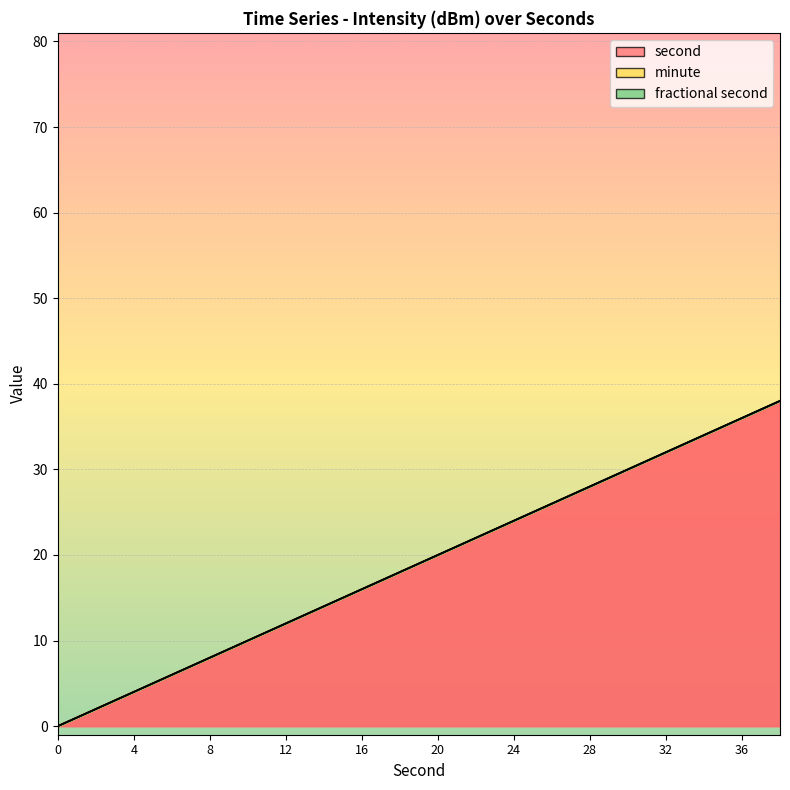

Rank the categories by minute value from lowest to highest.

0, 2, 4, 6, 8, 10, 12, 14, 16, 18, 20, 22, 24, 26, 28, 30, 32, 34, 36, 38